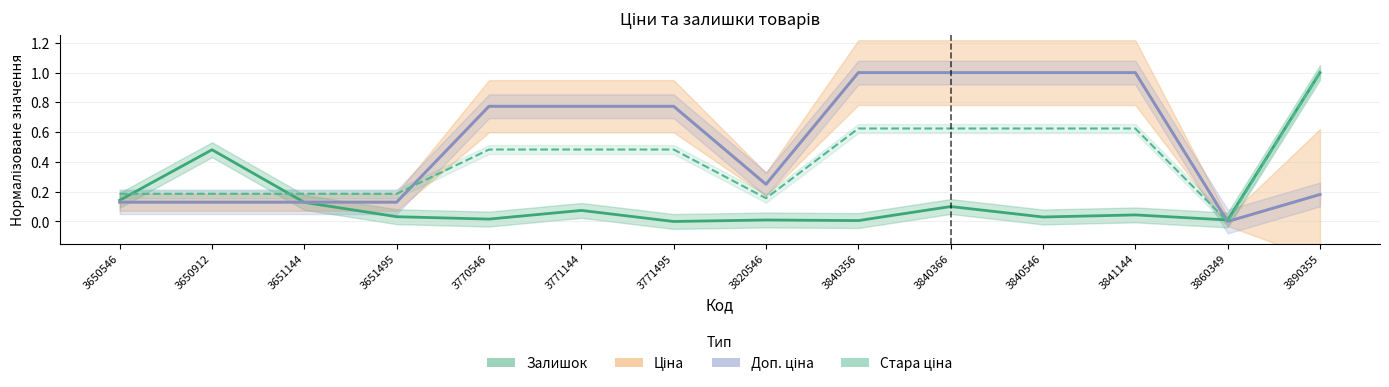

What value does the Ціна series have at 3650912?

0.1